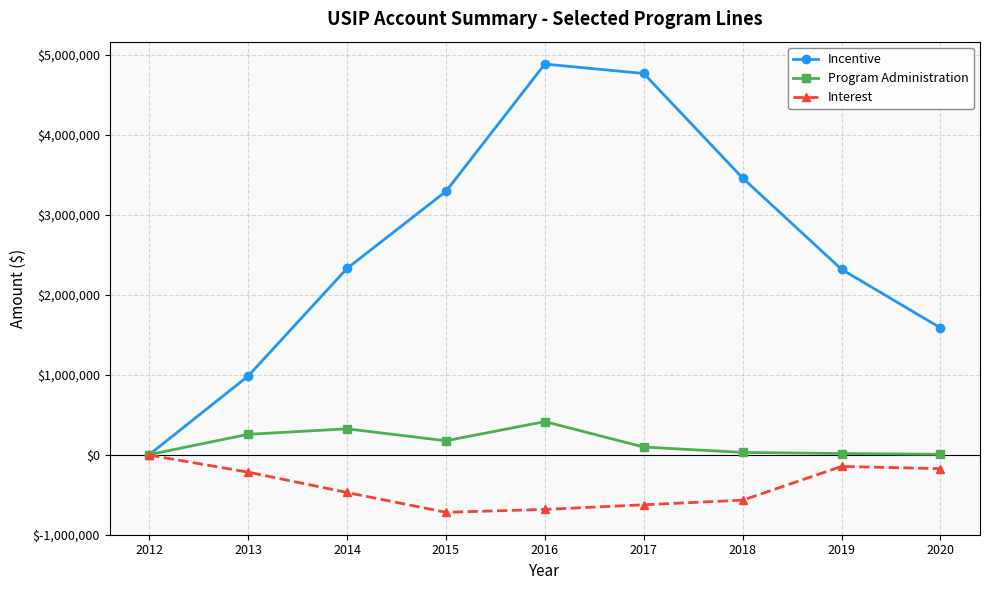

Rank the series by their maximum value, from lowest to highest.

Interest, Program Administration, Incentive